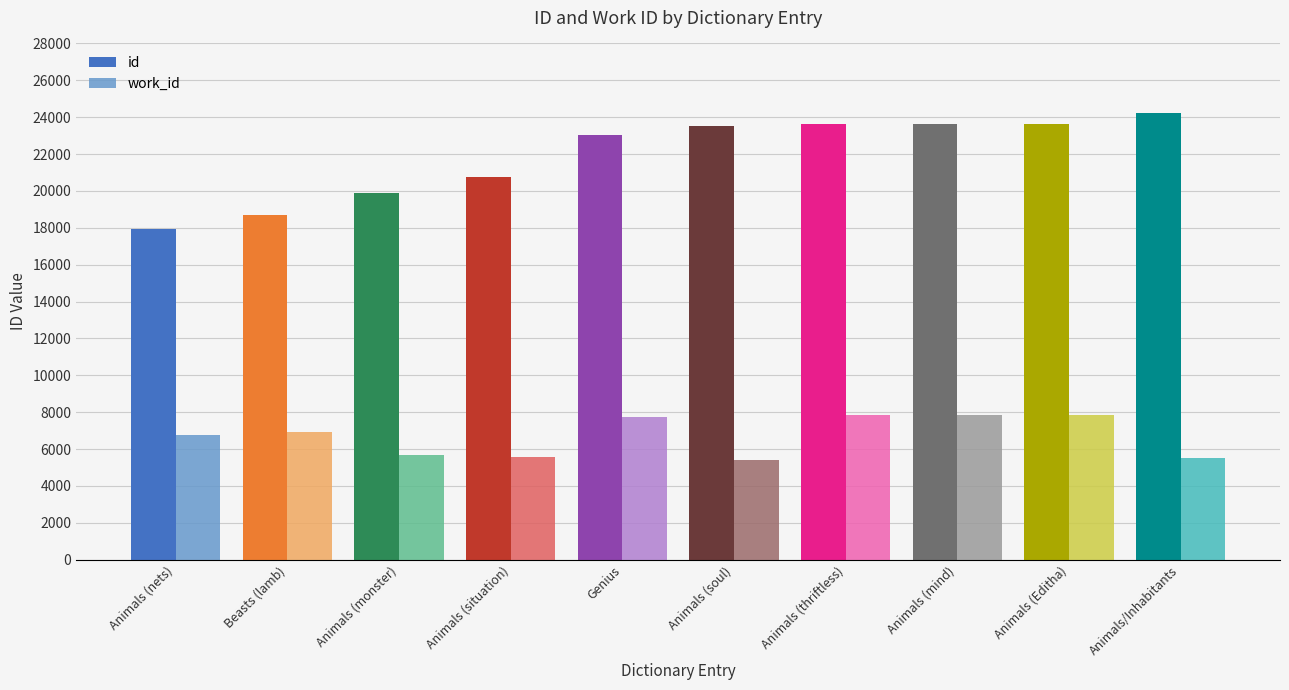

At which label is id closest to 21095?

Animals (situation)